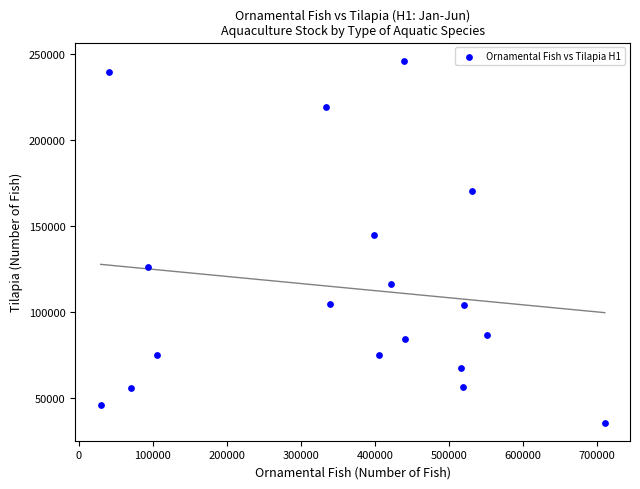

What Y value in the scatter plot is closest to 141032?

145130